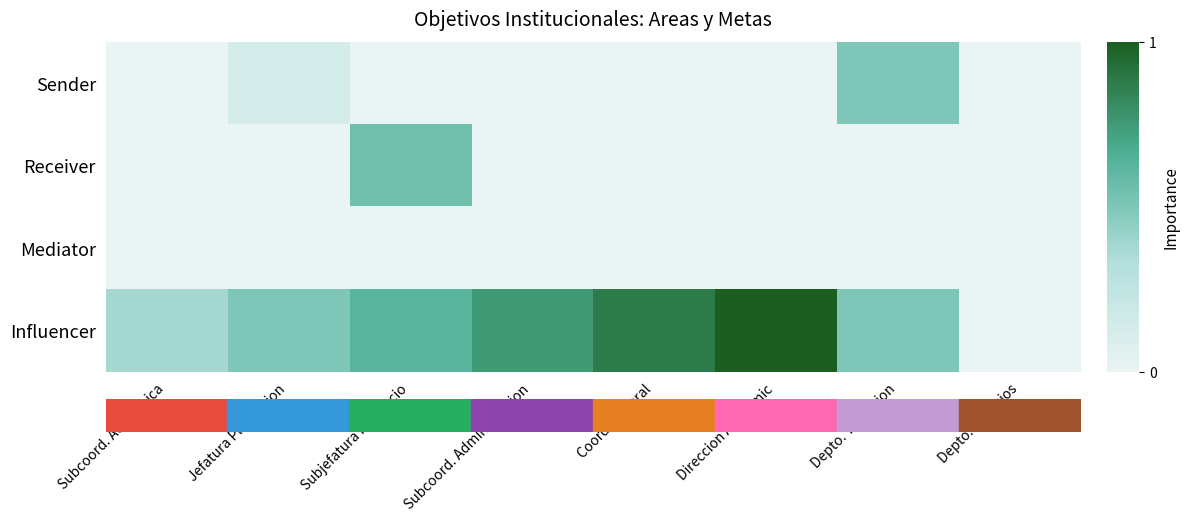

What is the sum of the Sender values at Subcoord. Administracion and Depto. Titulacion?

0.5